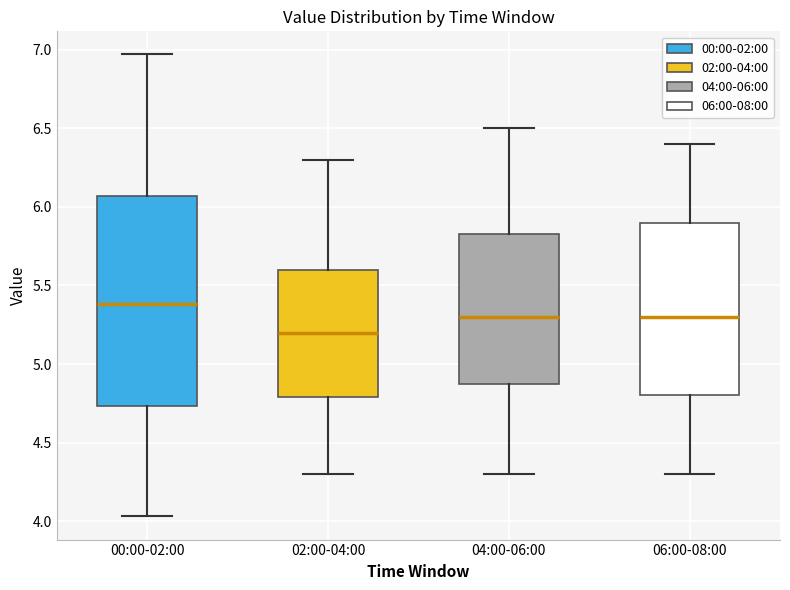

Which box's median line is the highest?

00:00-02:00